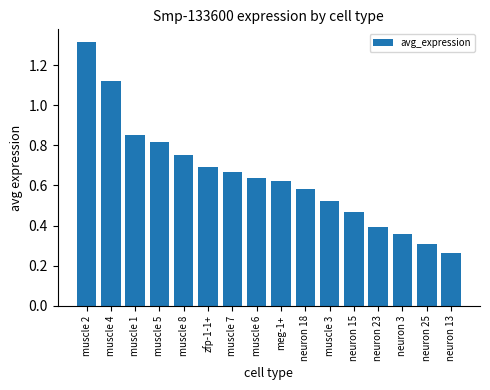

How many values are between 0 and 1?

14